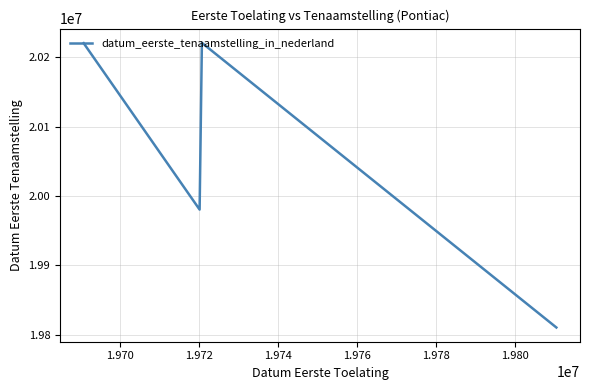

How many interior local valleys (lower than both neighbors) does the data have?

1